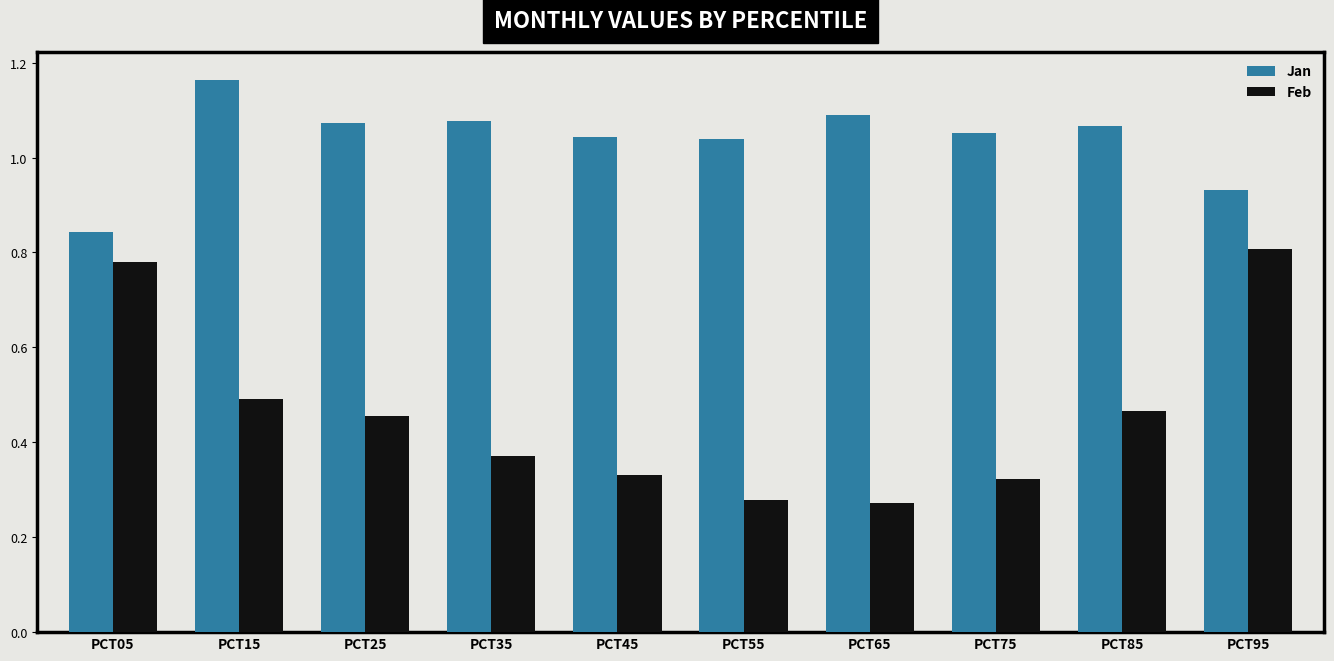

At which category is the sum across all series the highest?

PCT95